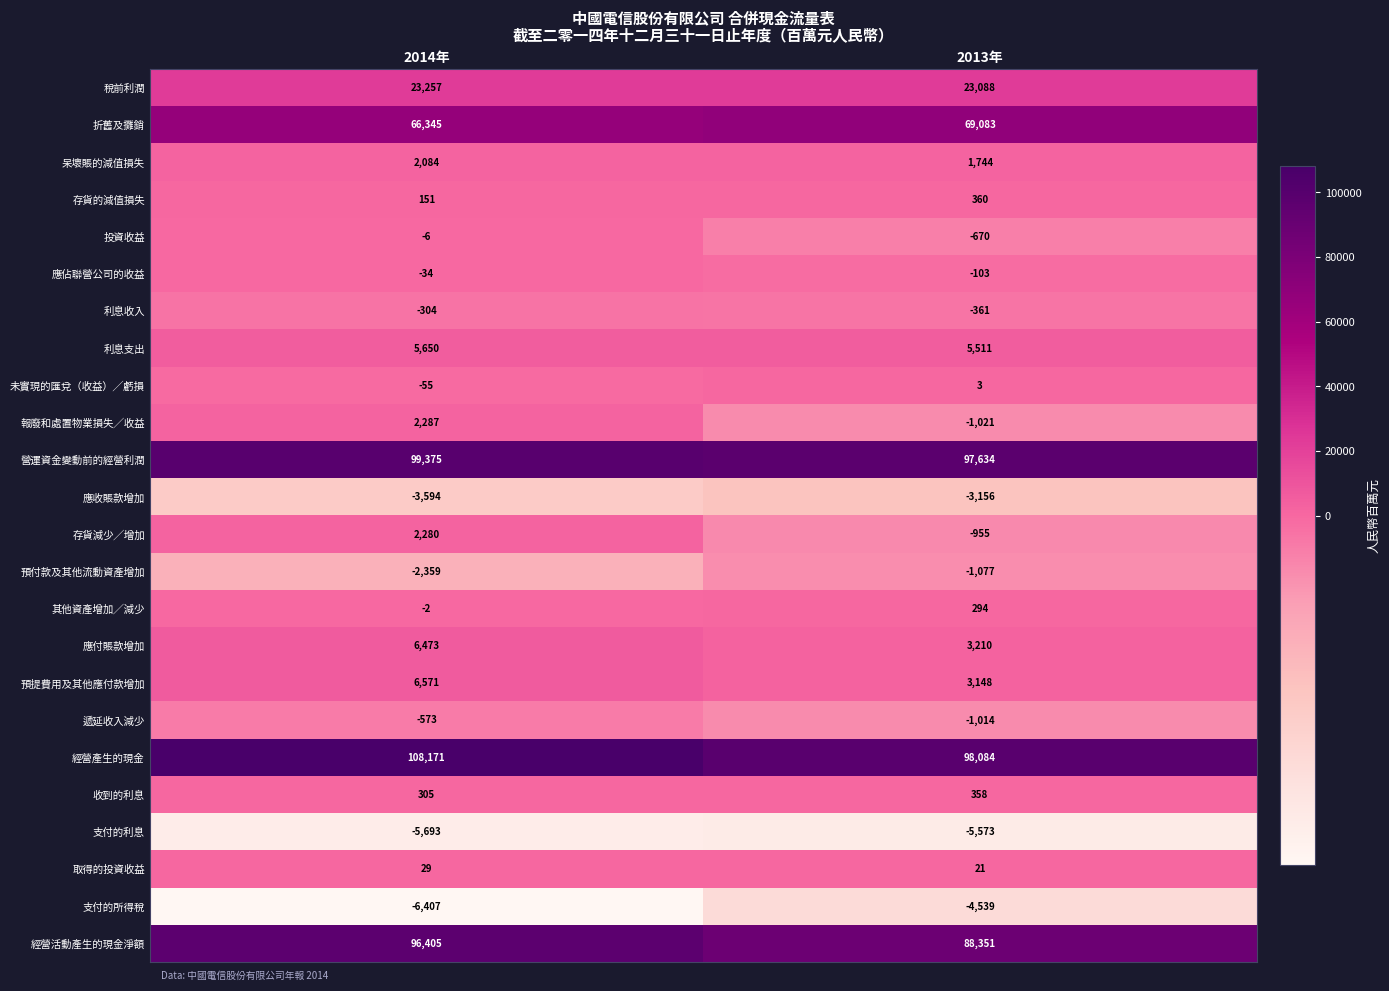

At which label is 利息支出 closest to 5580?

2013年